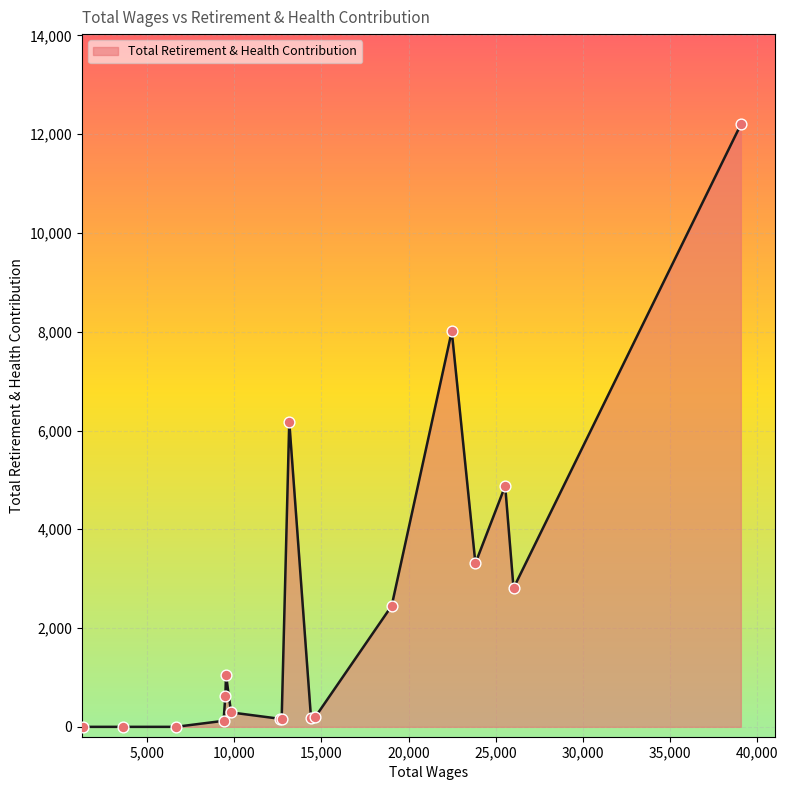

What is the difference between the maximum and minimum values?

12197